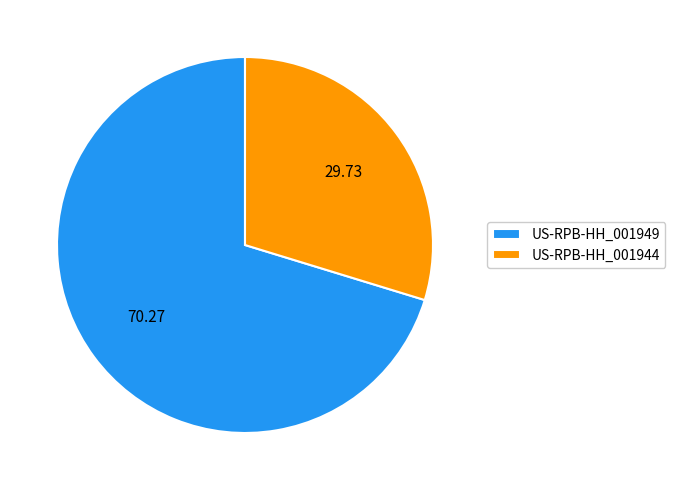

Is US-RPB-HH_001949 the majority of the pie?

Yes